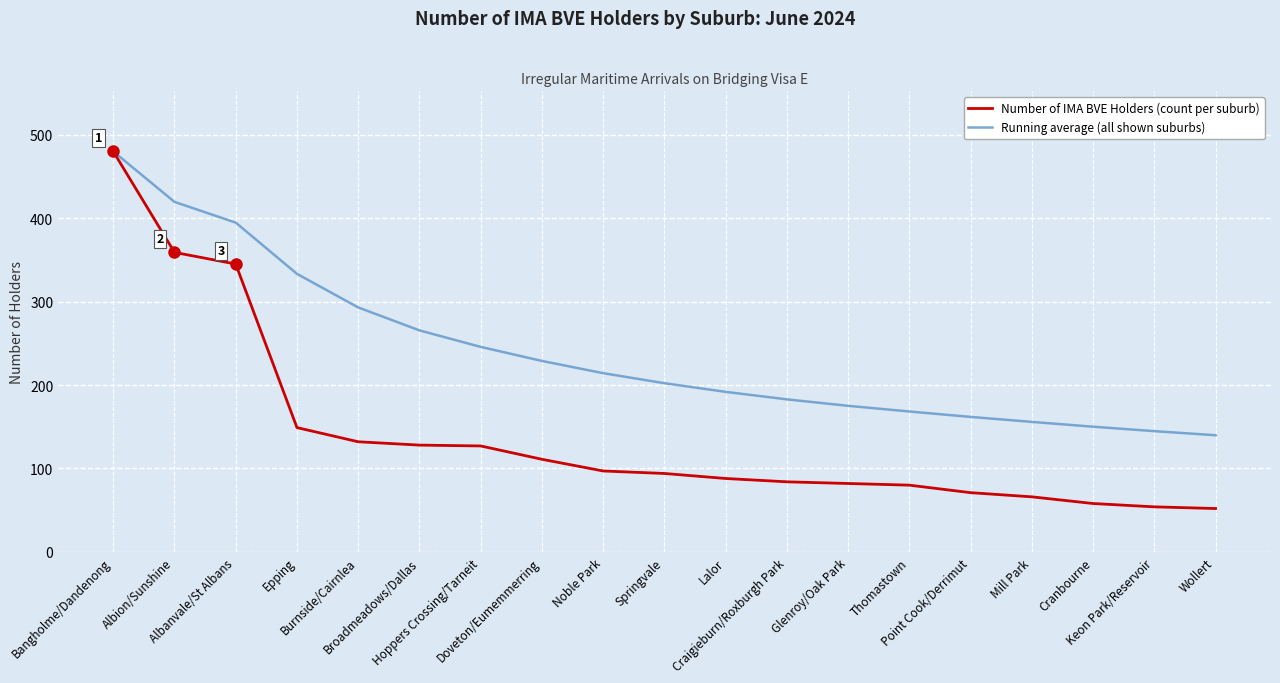

Which series has the largest total across all categories?

Running average (all shown suburbs)